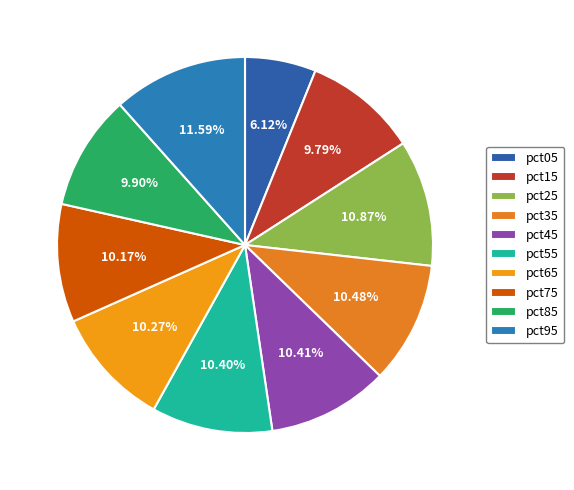

Rank the categories by value from lowest to highest.

pct05, pct15, pct85, pct75, pct65, pct55, pct45, pct35, pct25, pct95